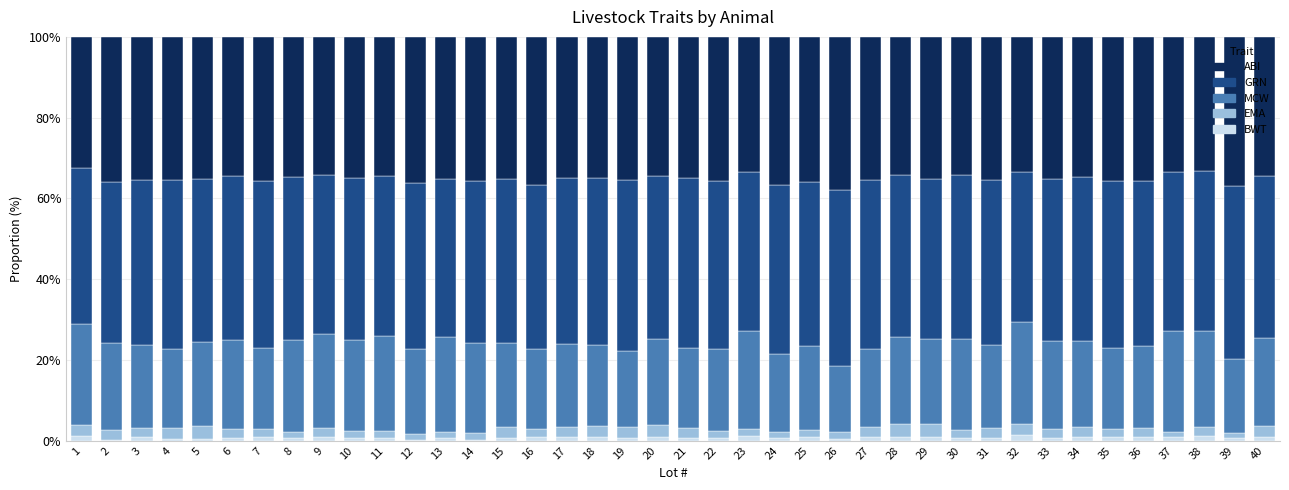

Which series has the widest spread of values?

MCW